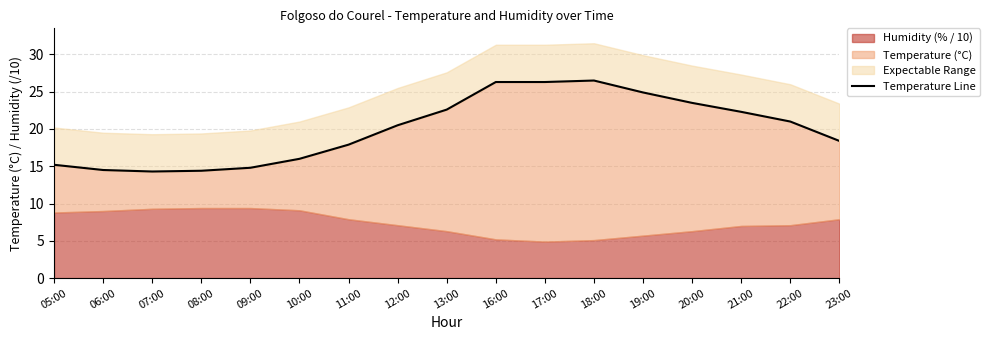

True or false: there are more than 1 points higher than both neighbors.

False